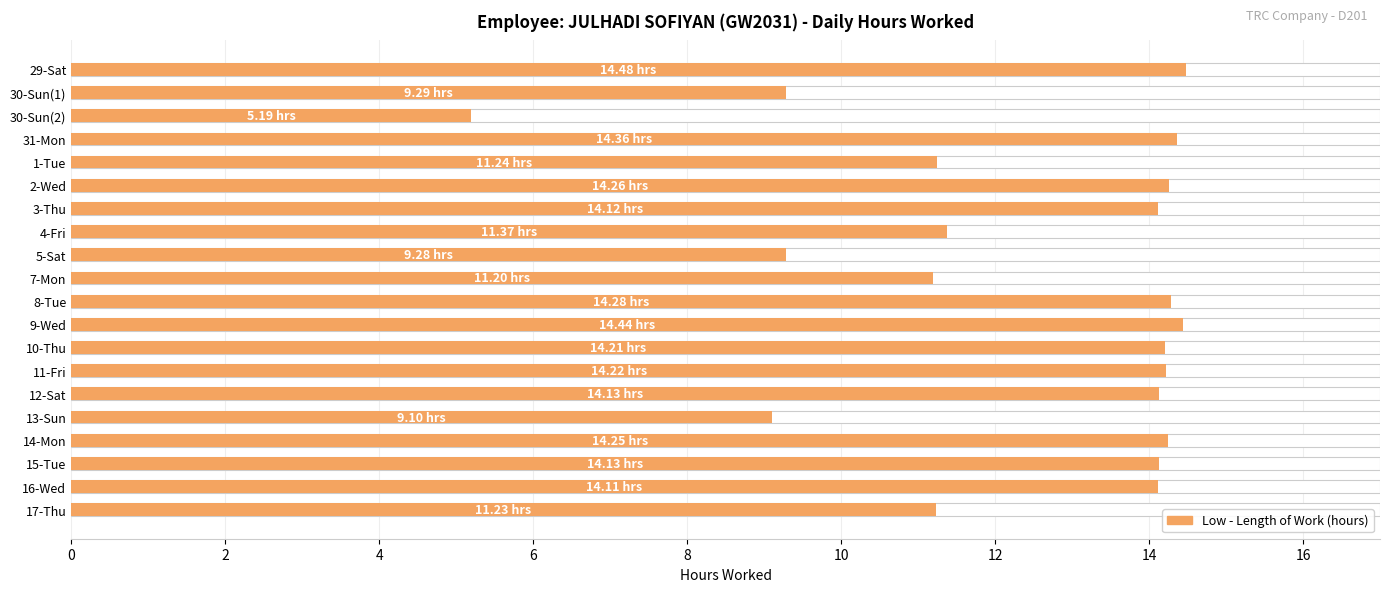

How many categories are shown in the chart?

20